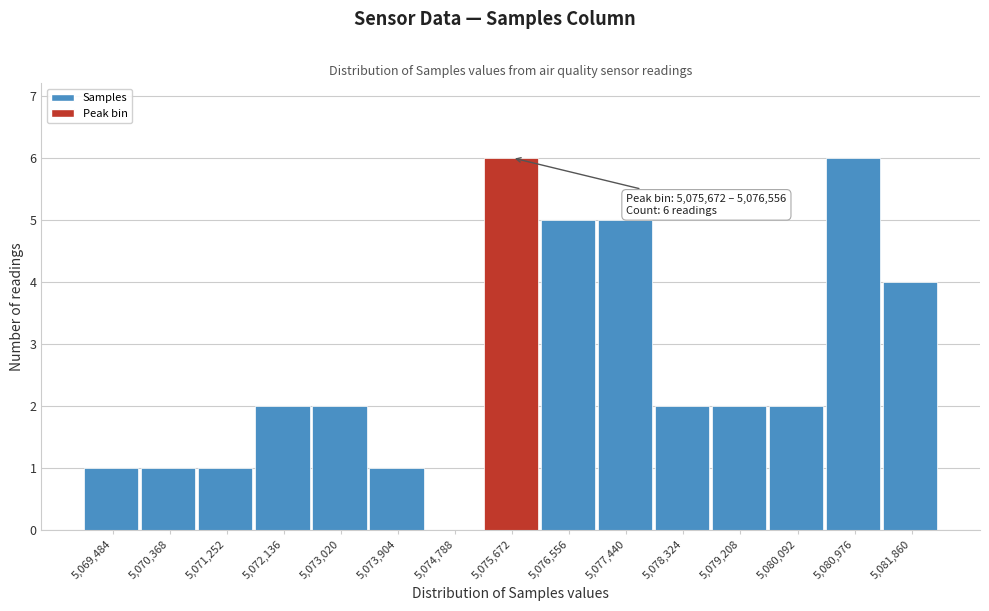

Reading left to right, list all the values displayed in this chart.

5,069,484=1	5,070,368=1	5,071,252=1	5,072,136=2	5,073,020=2	5,073,904=1	5,074,788=0	5,075,672=6	5,076,556=5	5,077,440=5	5,078,324=2	5,079,208=2	5,080,092=2	5,080,976=6	5,081,860=4